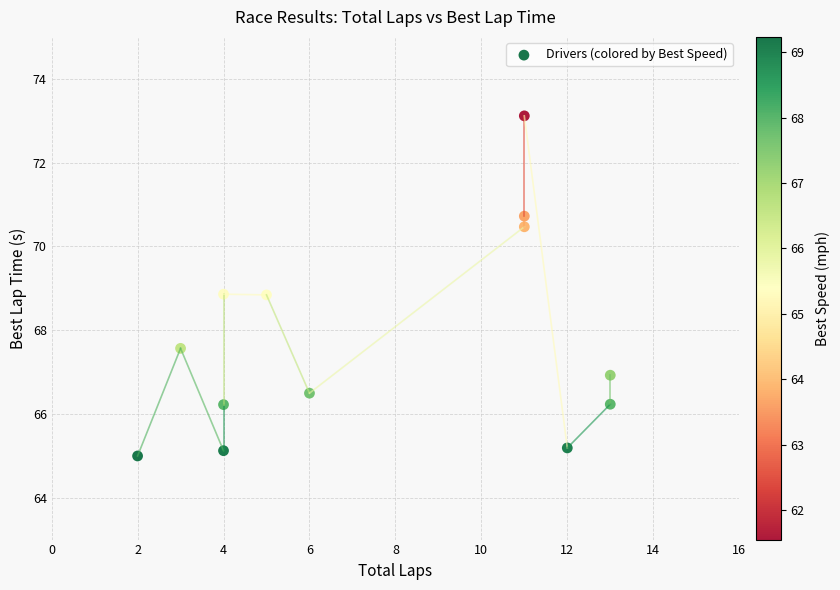

What is the range of Y values (max minus min)?

8.1